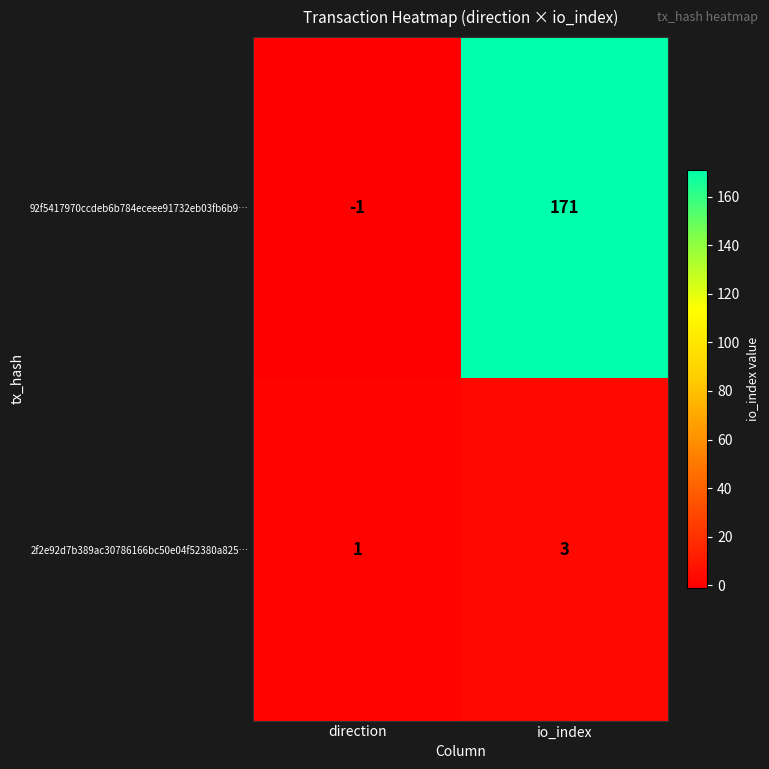

At how many categories does at least one series exceed 13?

1